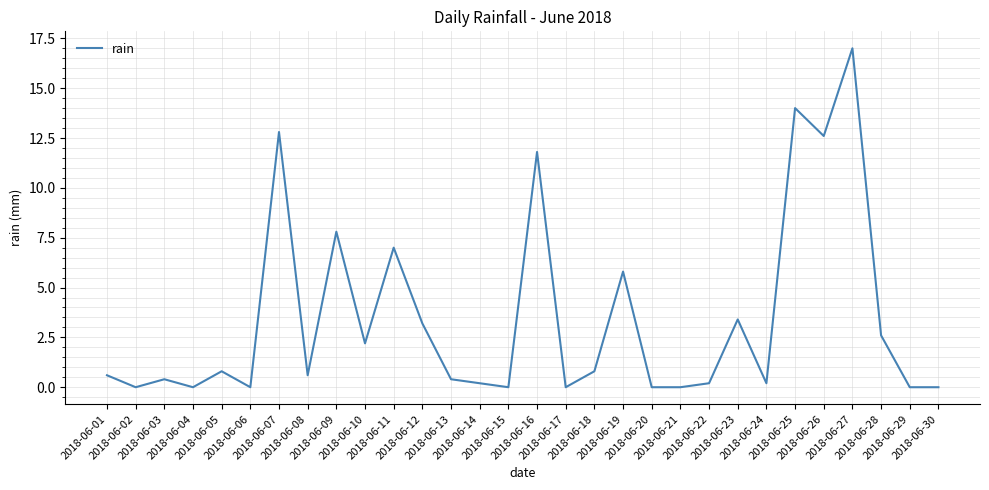

What is the change in value from 2018-06-02 to 2018-06-18?

+0.8